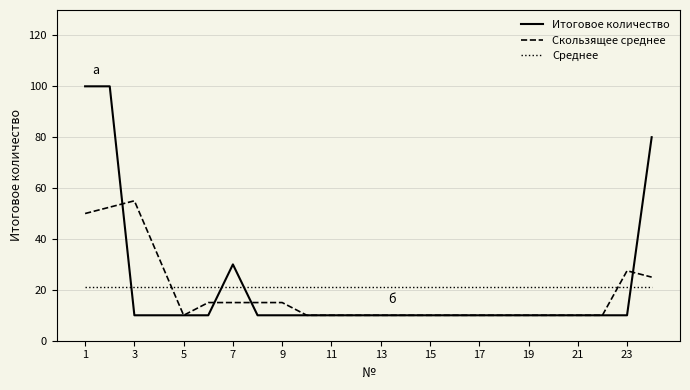

What is the highest value of the Скользящее среднее series?

55.0